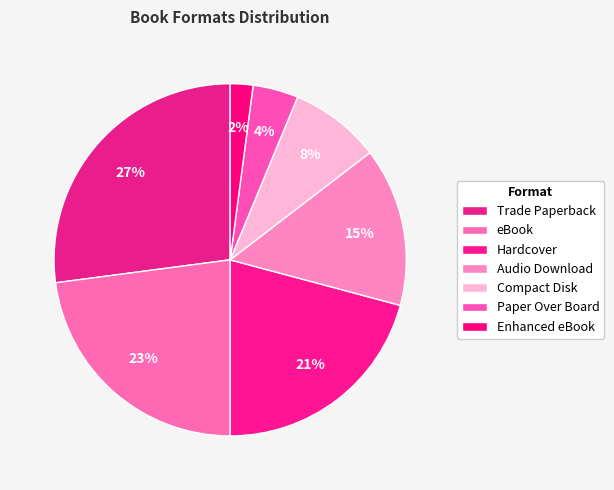

To the nearest percent, what is the difference between the largest and smallest slice percentages?

25%